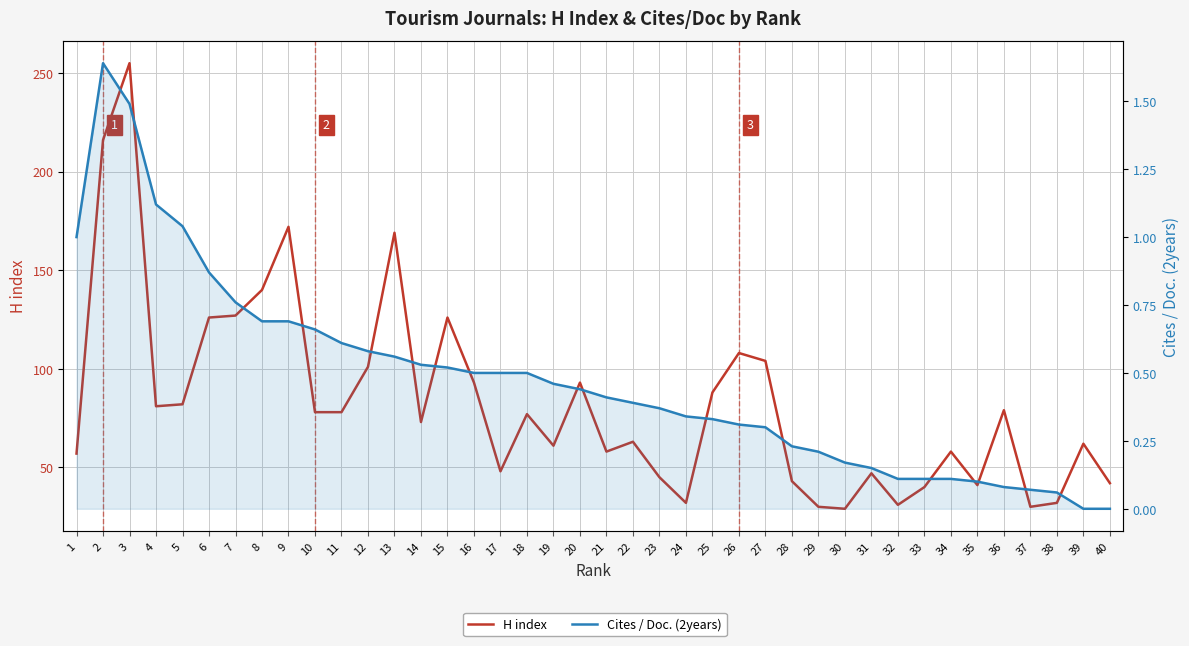

True or false: Cites / Doc. (2years) and H index intersect in this chart.

False